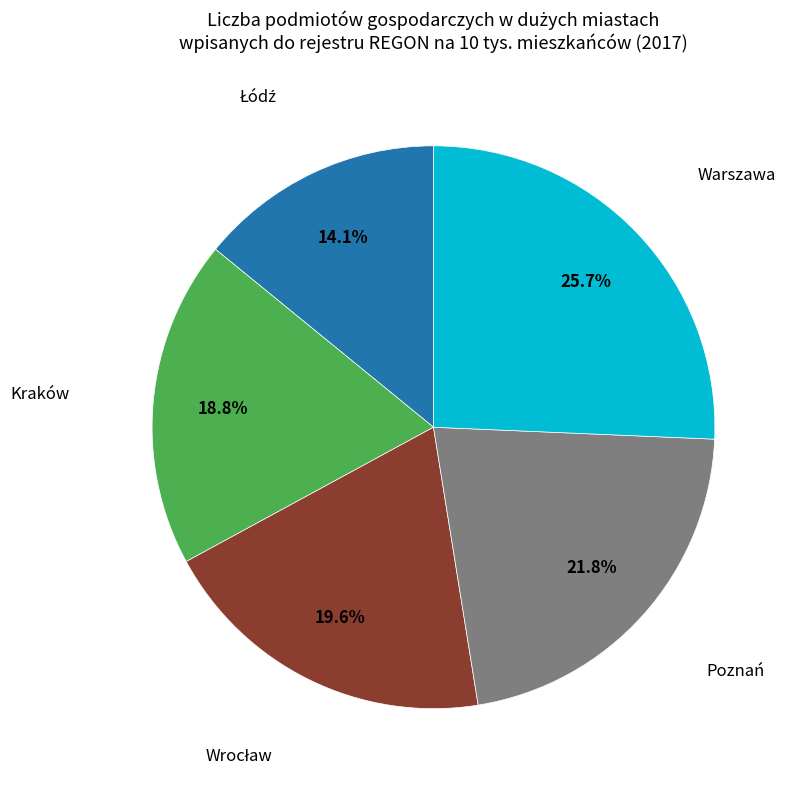

True or false: Warszawa accounts for 40% of the total.

False